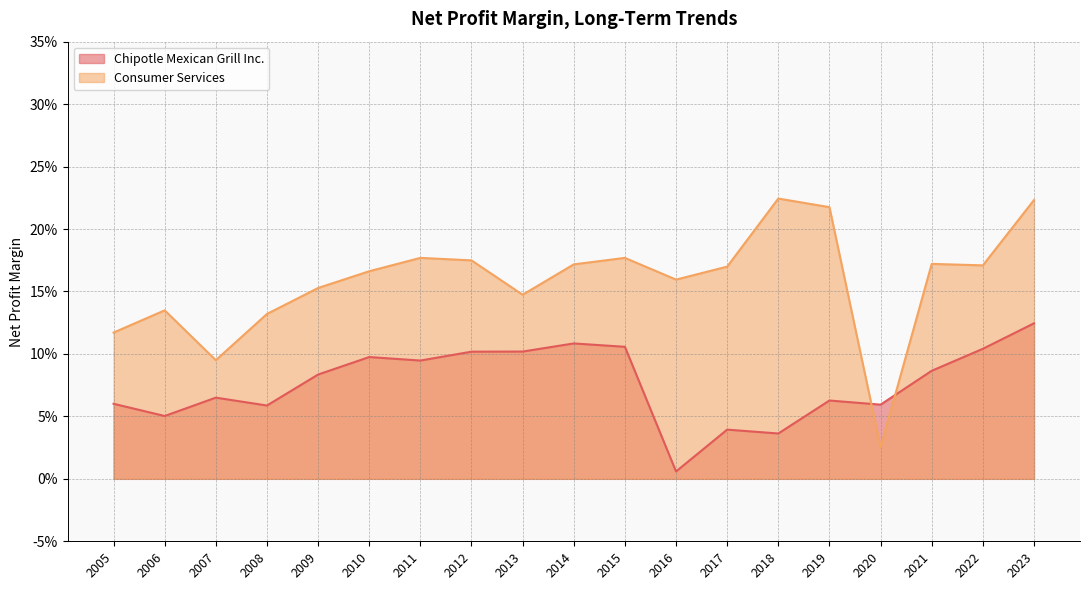

Which category has the lowest value in the Consumer Services series?

2020